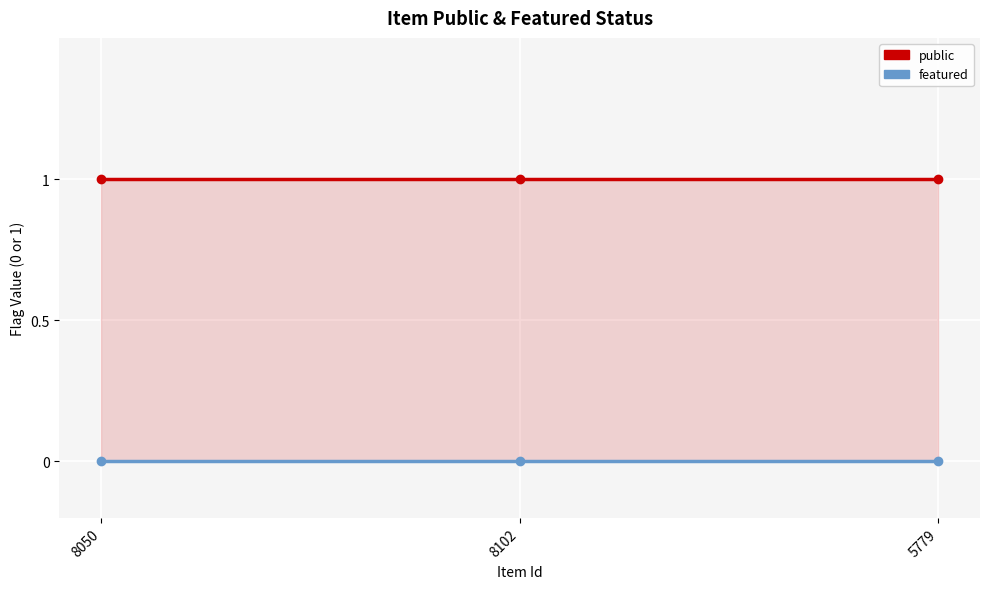

List the series in order of their peak value, lowest first.

featured, public